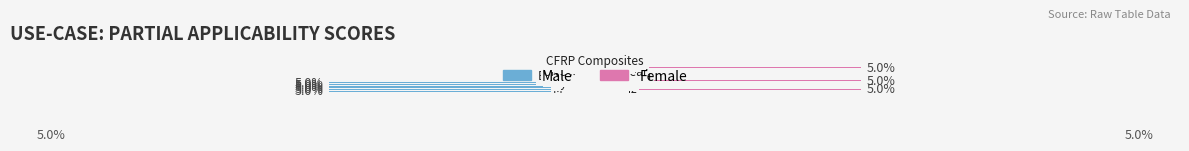

List the series in order of their peak value, highest first.

Male, Female